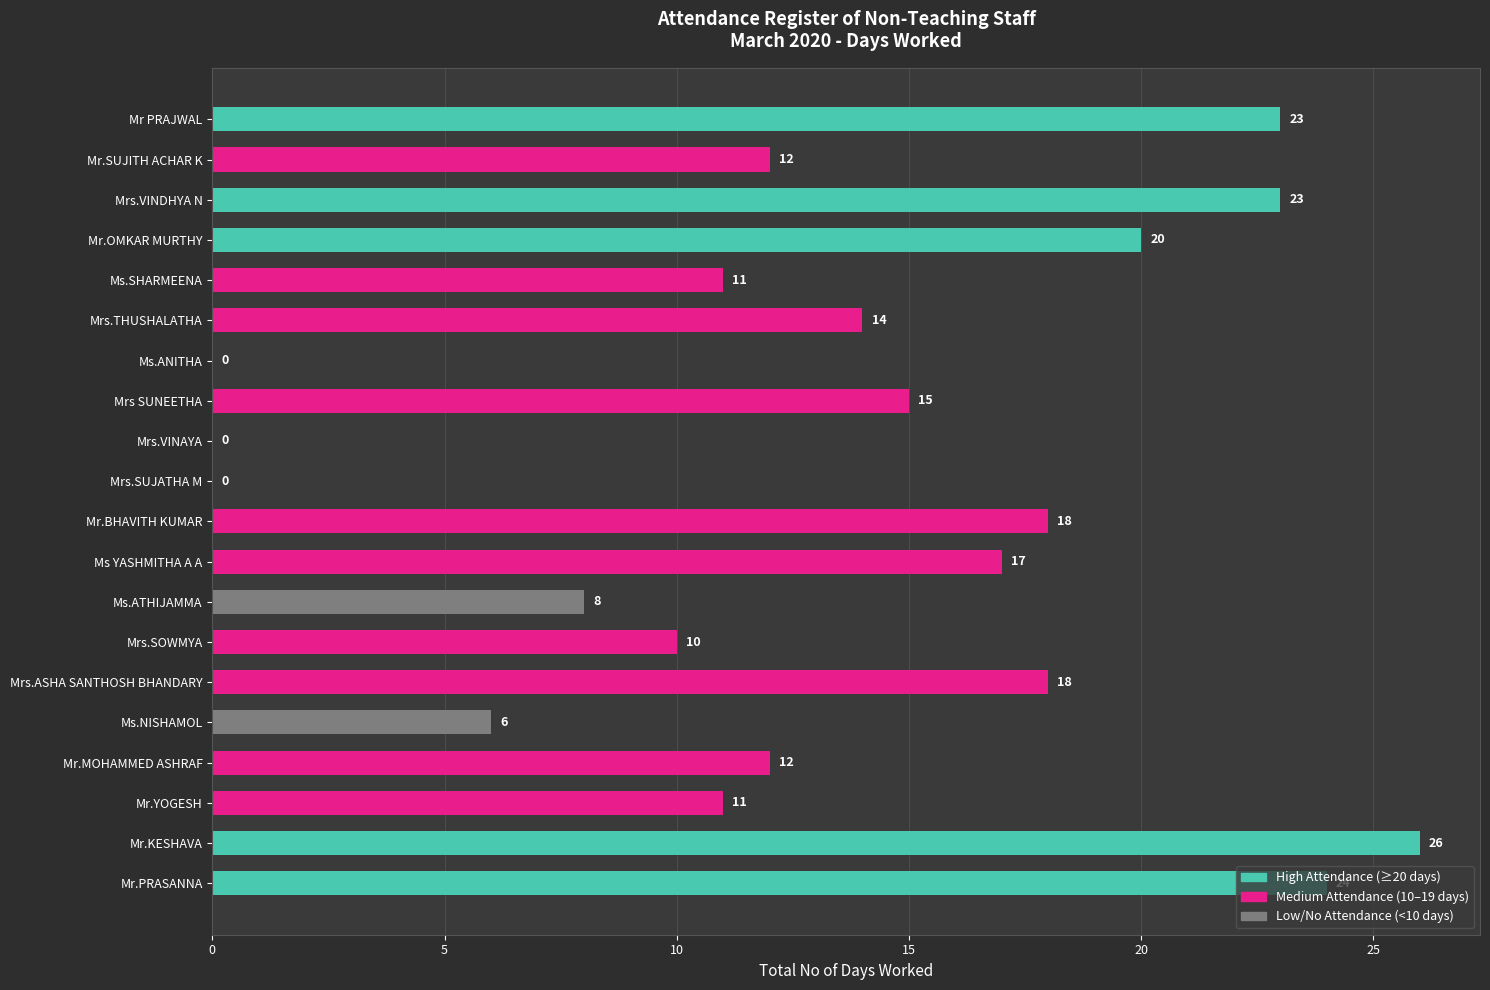

What is the change in value from Mr.SUJITH ACHAR K to Ms.ANITHA?

-12